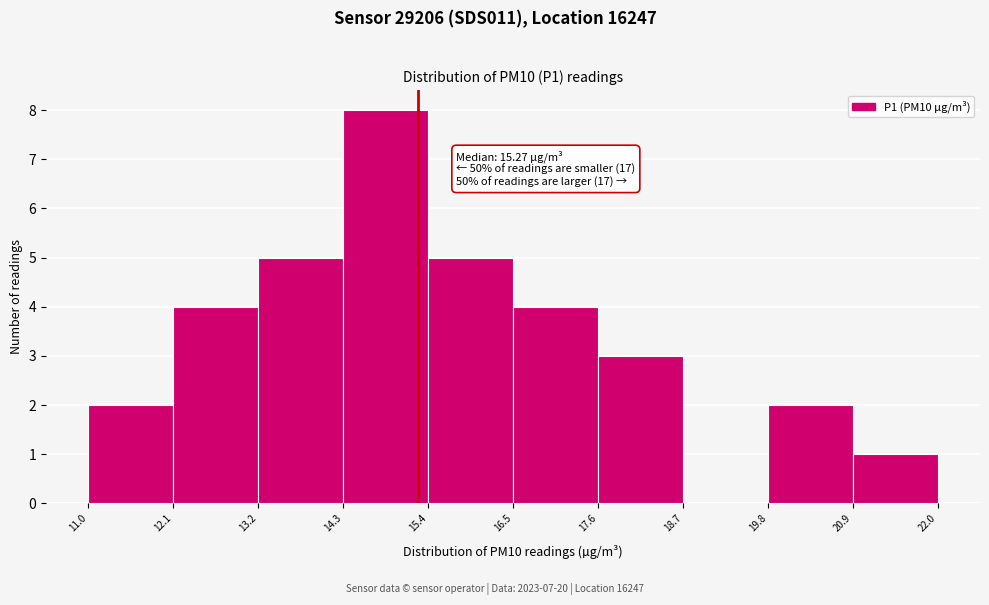

Over which range of the x-axis is the bar tallest?

14.3 to 15.4